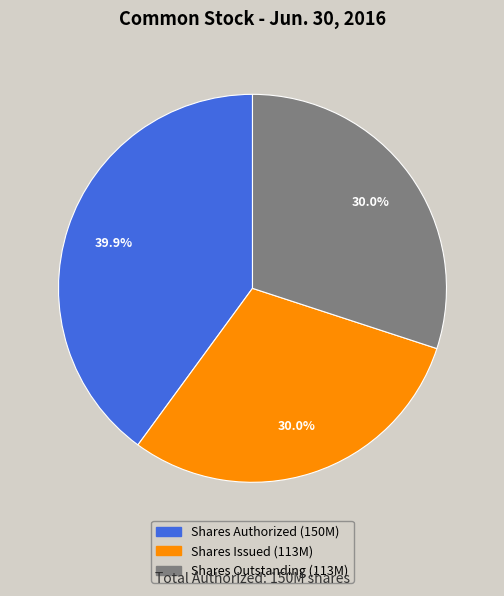

Is there a majority slice in this chart?

No